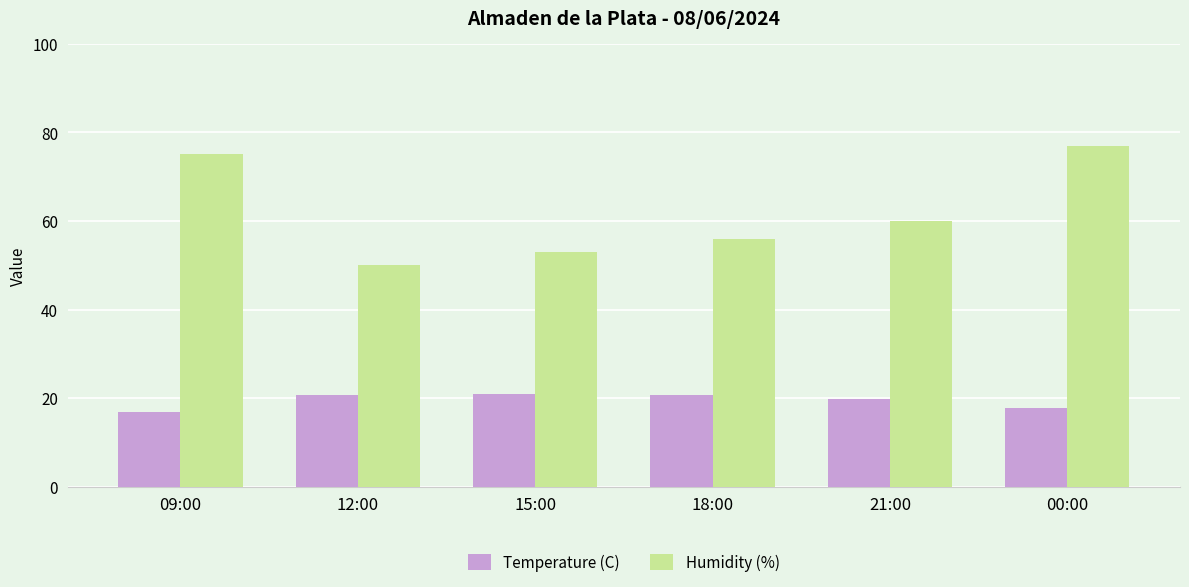

The Humidity (%) series shows 99.0 at 09:00. True or false?

False